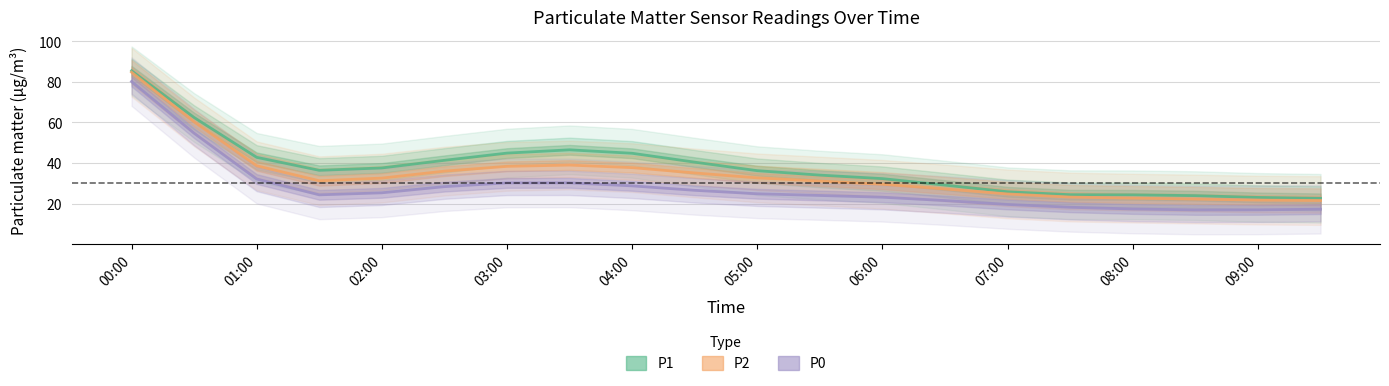

Between 05:00 and 02:00, which is larger?

02:00